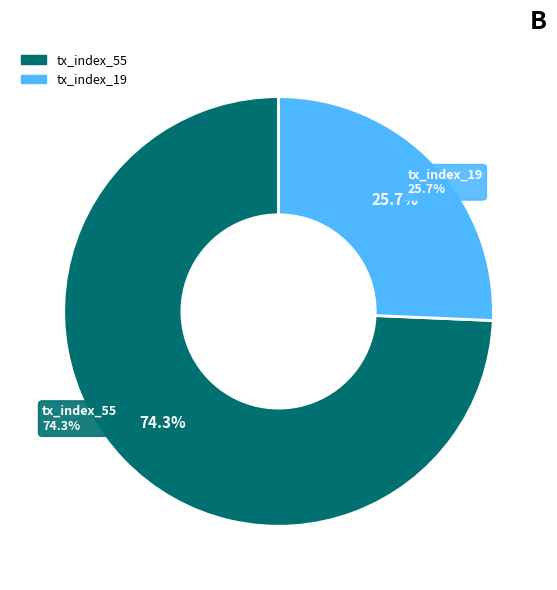

What is the largest slice in the pie chart?

tx_index_55